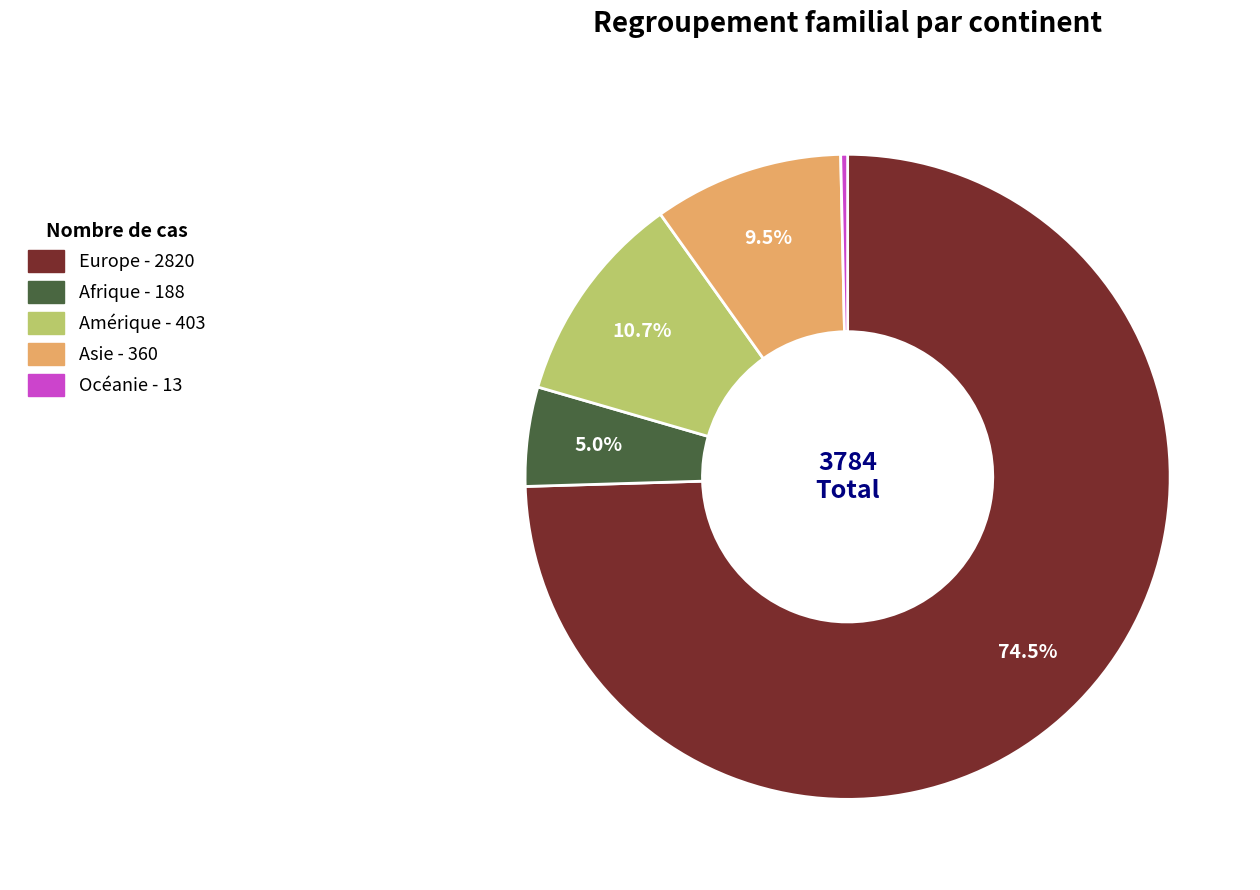

The Amérique slice represents 1% of the pie. True or false?

False